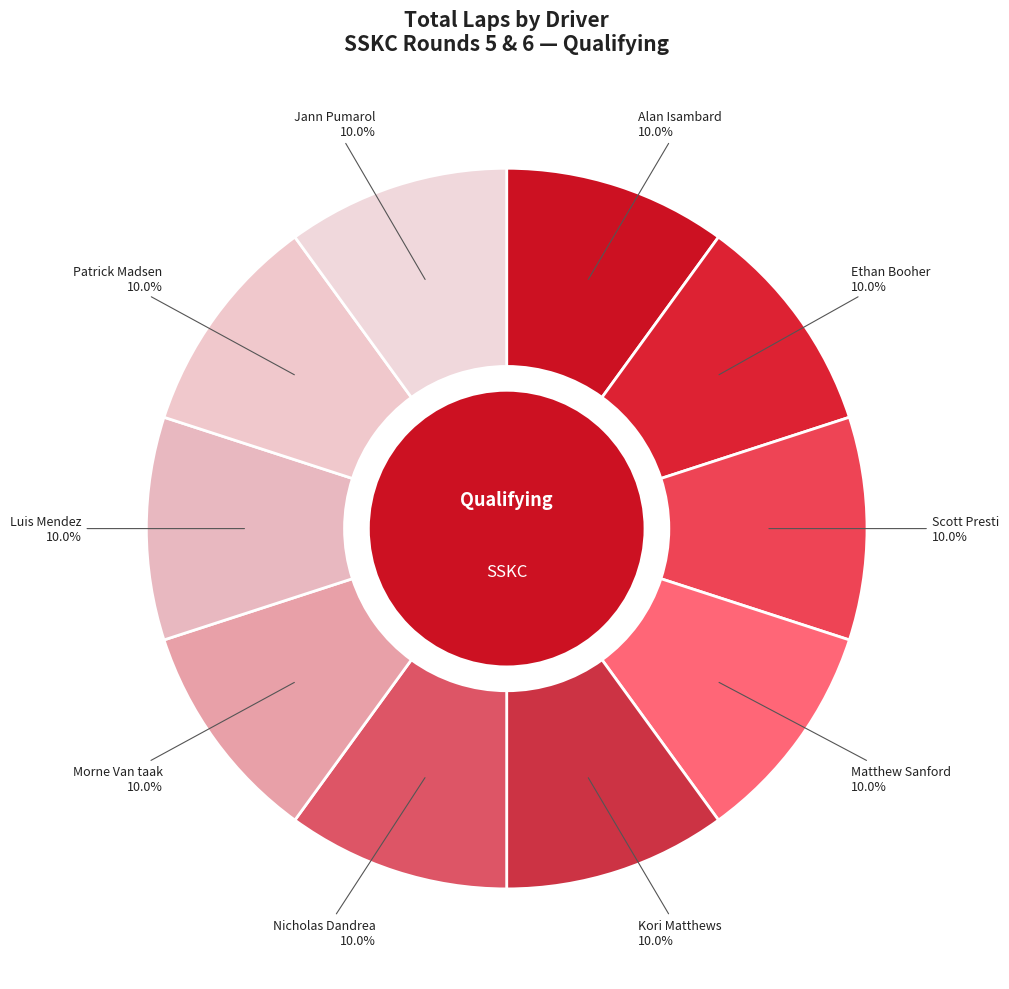

Is there any slice that represents more than half of the pie?

No